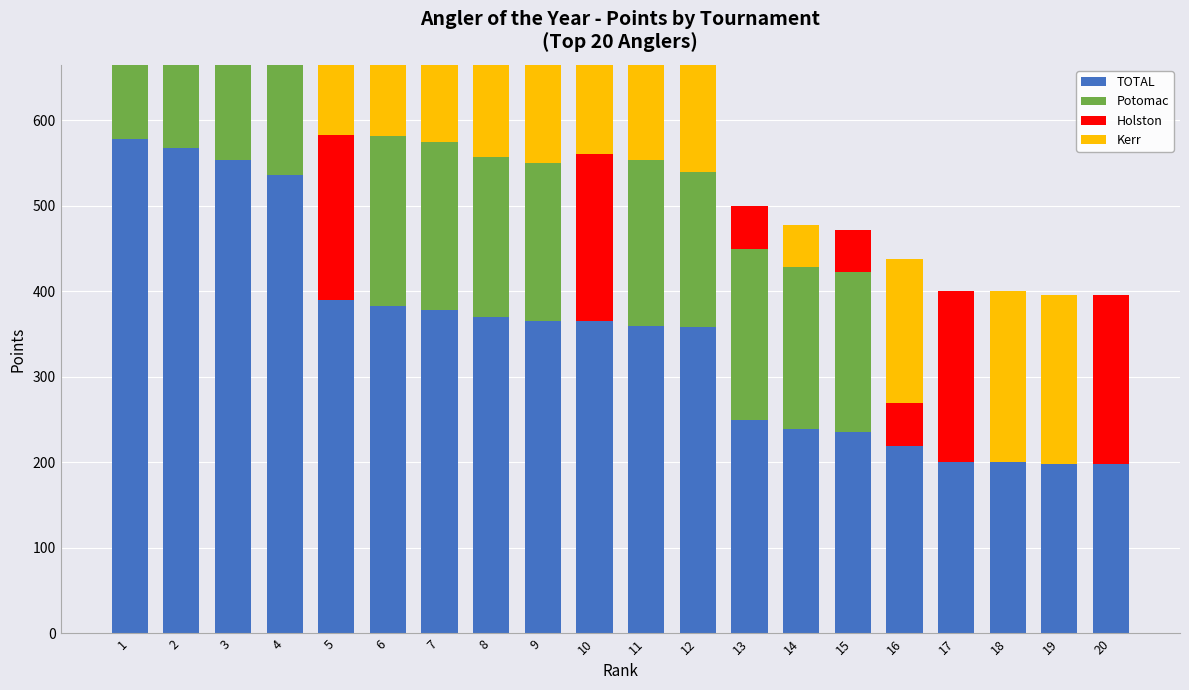

Is it true that Kerr equals 74 at 13?

False